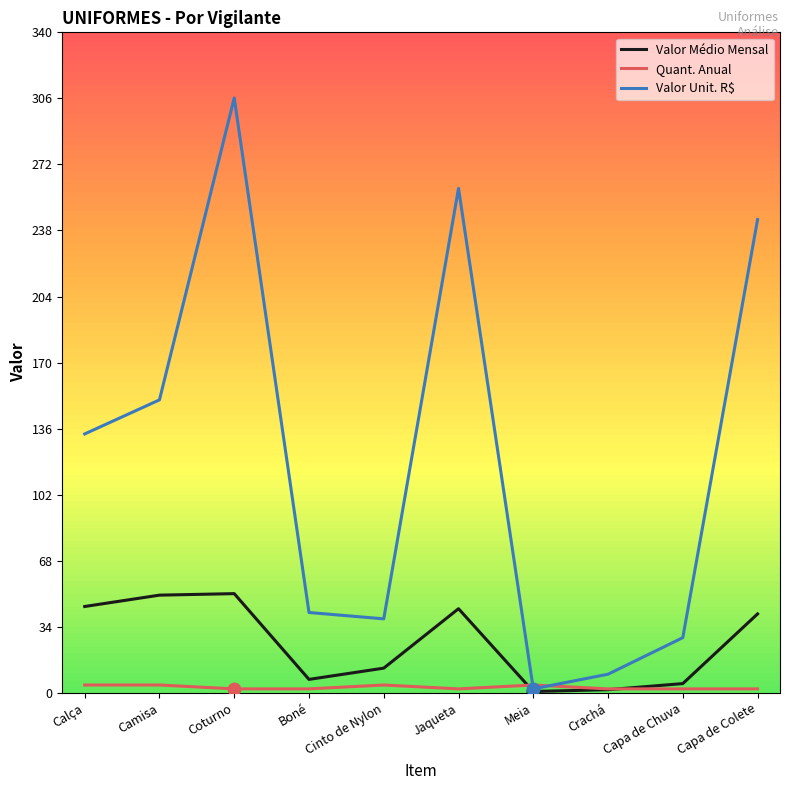

What is the maximum value for Valor Médio Mensal?

51.0